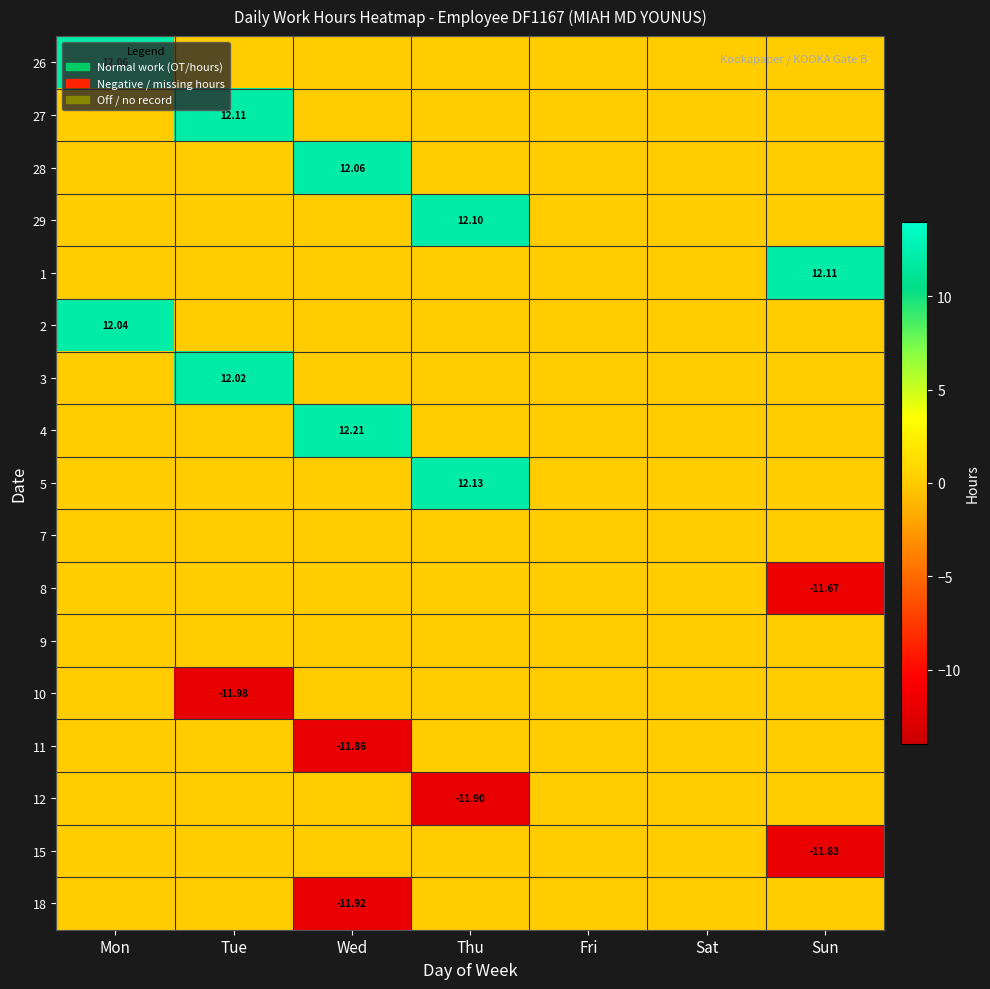

Which category has the lowest value in the 11 series?

Wed